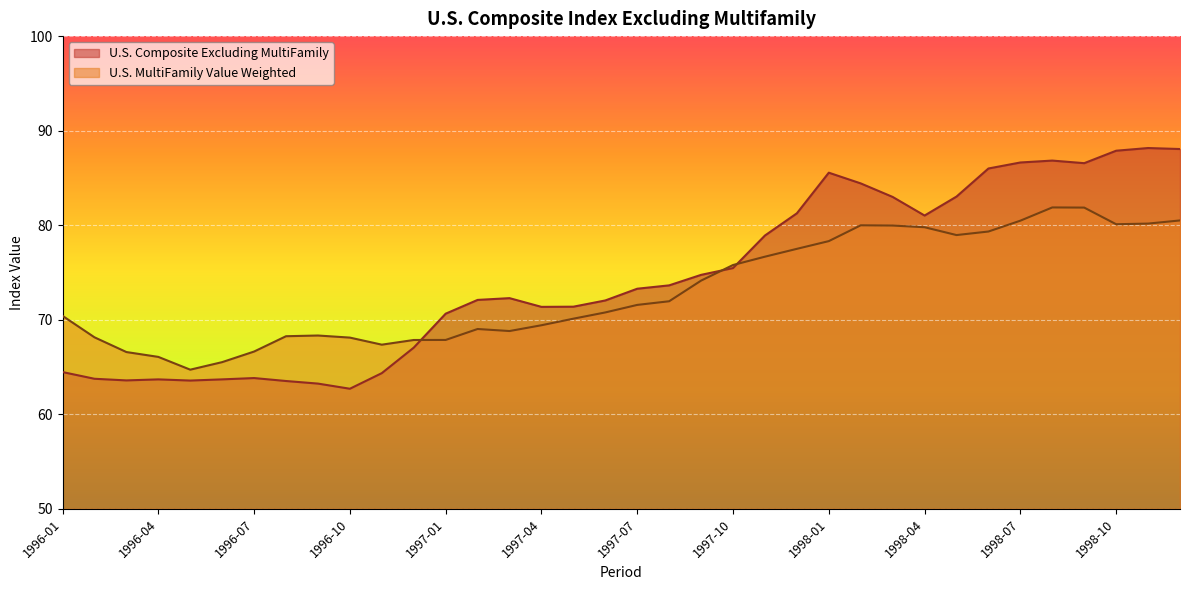

Where is U.S. MultiFamily Value Weighted nearest to the value 73?

1997-08